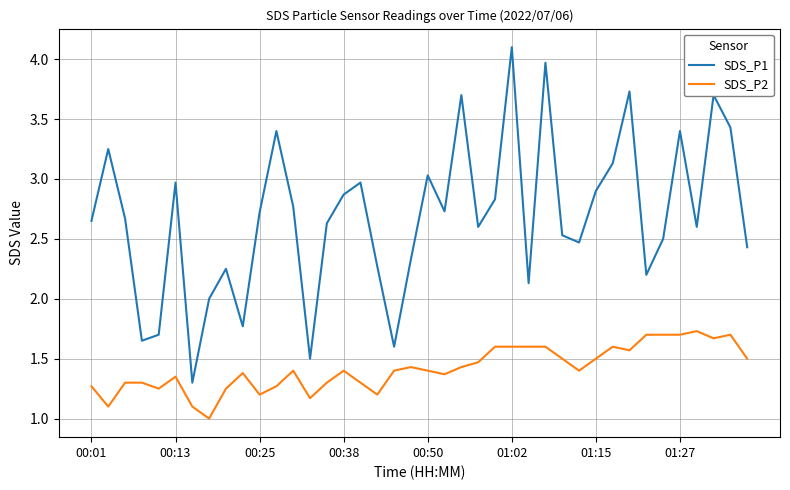

Which series has the widest spread of values?

SDS_P1